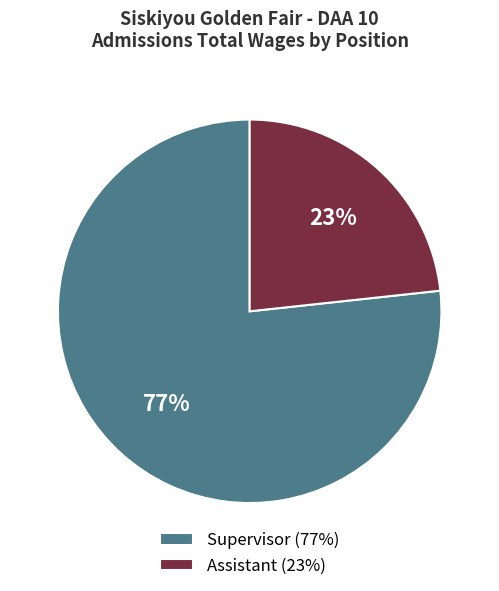

What is the smallest slice in the pie chart?

Assistant